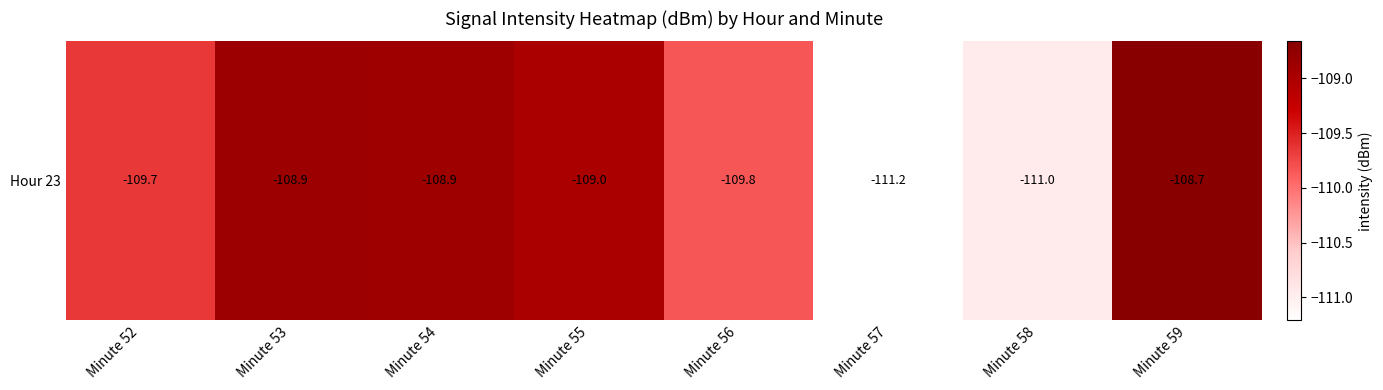

What is the difference between the maximum and minimum values?

2.5